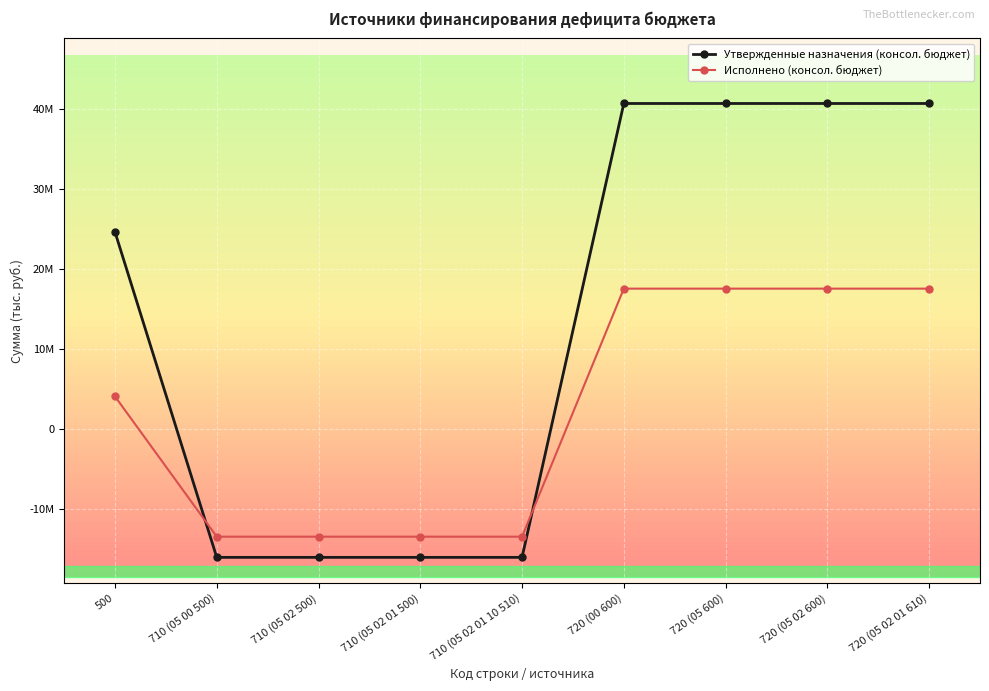

Reading left to right, what are all the values shown in this chart?

Утвержденные назначения (консол. бюджет): 500=24642929.5	710 (05 00 500)=-16070936.3	710 (05 02 500)=-16070936.3	710 (05 02 01 500)=-16070936.3	710 (05 02 01 10 510)=-16070936.3	720 (00 600)=40713865.9	720 (05 600)=40713865.9	720 (05 02 600)=40713865.9	720 (05 02 01 610)=40713865.9
Исполнено (консол. бюджет): 500=4065847.1	710 (05 00 500)=-13483376.4	710 (05 02 500)=-13483376.4	710 (05 02 01 500)=-13483376.4	710 (05 02 01 10 510)=-13483376.4	720 (00 600)=17549223.5	720 (05 600)=17549223.5	720 (05 02 600)=17549223.5	720 (05 02 01 610)=17549223.5